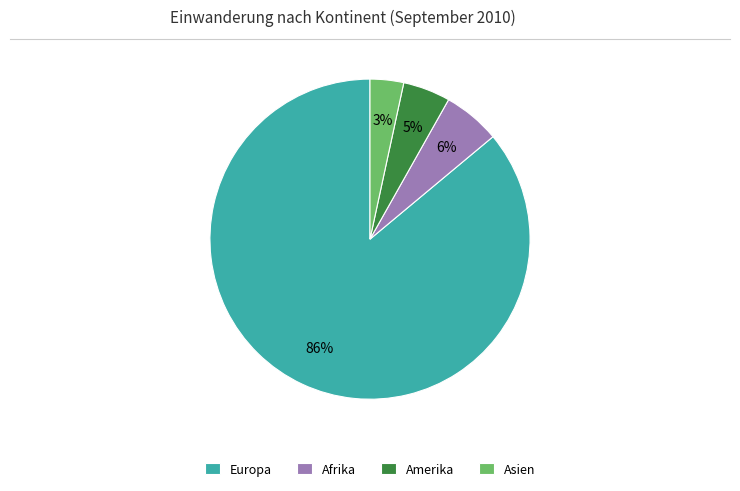

Is there any slice that represents more than half of the pie?

Yes